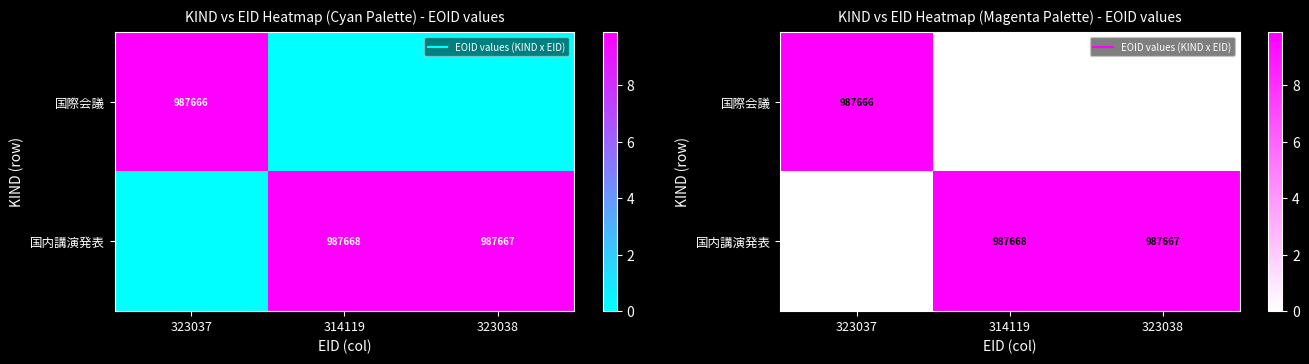

What is the difference between the highest and lowest values at 323038?

9.9